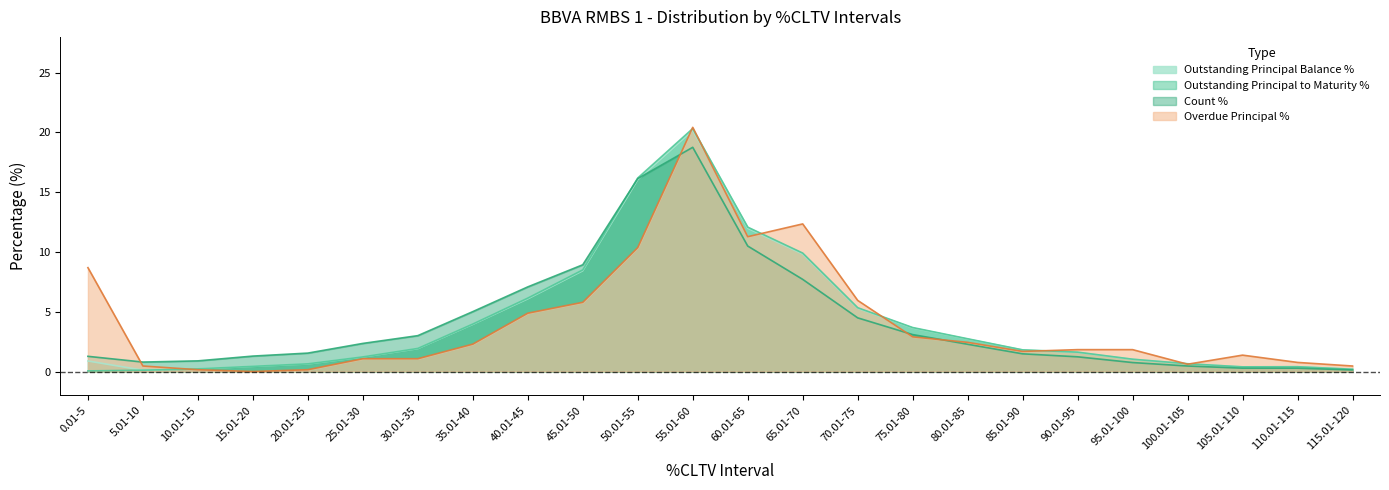

Reading left to right, extract all data points from this chart.

Outstanding Principal Balance %: 0.01-5=0.9	5.01-10=0.1	10.01-15=0.2	15.01-20=0.4	20.01-25=0.6	25.01-30=1.2	30.01-35=1.9	35.01-40=3.9	40.01-45=6.1	45.01-50=8.4	50.01-55=16.1	55.01-60=20.2	60.01-65=12.0	65.01-70=9.8	70.01-75=5.3	75.01-80=3.6	80.01-85=2.7	85.01-90=1.8	90.01-95=1.6	95.01-100=1.0	100.01-105=0.6	105.01-110=0.4	110.01-115=0.4	115.01-120=0.2
Overdue Principal %: 0.01-5=8.7	5.01-10=0.5	10.01-15=0.1	15.01-20=0.0	20.01-25=0.1	25.01-30=1.1	30.01-35=1.1	35.01-40=2.3	40.01-45=4.9	45.01-50=5.8	50.01-55=10.4	55.01-60=20.4	60.01-65=11.3	65.01-70=12.3	70.01-75=6.0	75.01-80=2.9	80.01-85=2.4	85.01-90=1.7	90.01-95=1.8	95.01-100=1.8	100.01-105=0.6	105.01-110=1.4	110.01-115=0.8	115.01-120=0.5
Outstanding Principal to Maturity %: 0.01-5=0.1	5.01-10=0.1	10.01-15=0.2	15.01-20=0.4	20.01-25=0.6	25.01-30=1.2	30.01-35=1.9	35.01-40=4.0	40.01-45=6.1	45.01-50=8.5	50.01-55=16.2	55.01-60=20.3	60.01-65=12.1	65.01-70=9.9	70.01-75=5.3	75.01-80=3.7	80.01-85=2.7	85.01-90=1.8	90.01-95=1.6	95.01-100=1.0	100.01-105=0.7	105.01-110=0.4	110.01-115=0.4	115.01-120=0.2
Count %: 0.01-5=1.3	5.01-10=0.8	10.01-15=0.9	15.01-20=1.3	20.01-25=1.5	25.01-30=2.4	30.01-35=3.0	35.01-40=5.0	40.01-45=7.1	45.01-50=8.9	50.01-55=16.1	55.01-60=18.8	60.01-65=10.5	65.01-70=7.7	70.01-75=4.5	75.01-80=3.1	80.01-85=2.3	85.01-90=1.5	90.01-95=1.2	95.01-100=0.8	100.01-105=0.5	105.01-110=0.3	110.01-115=0.3	115.01-120=0.1